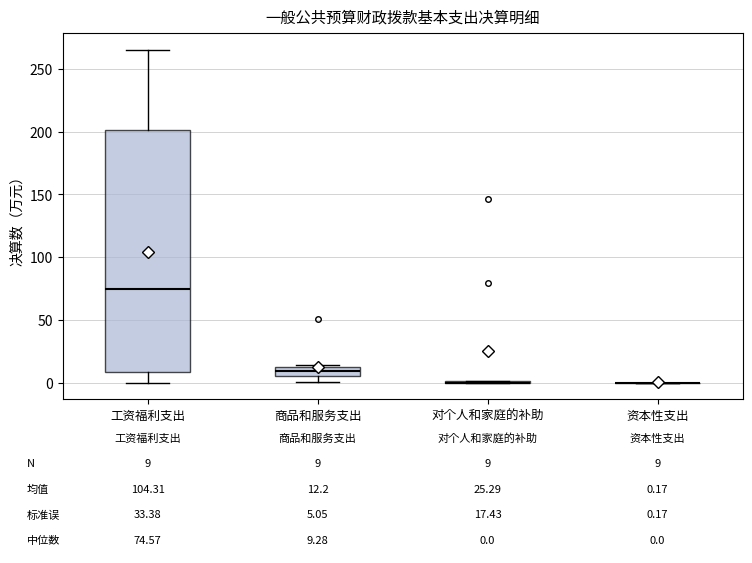

Which box is the tallest, from its lower edge to its upper edge?

工资福利支出